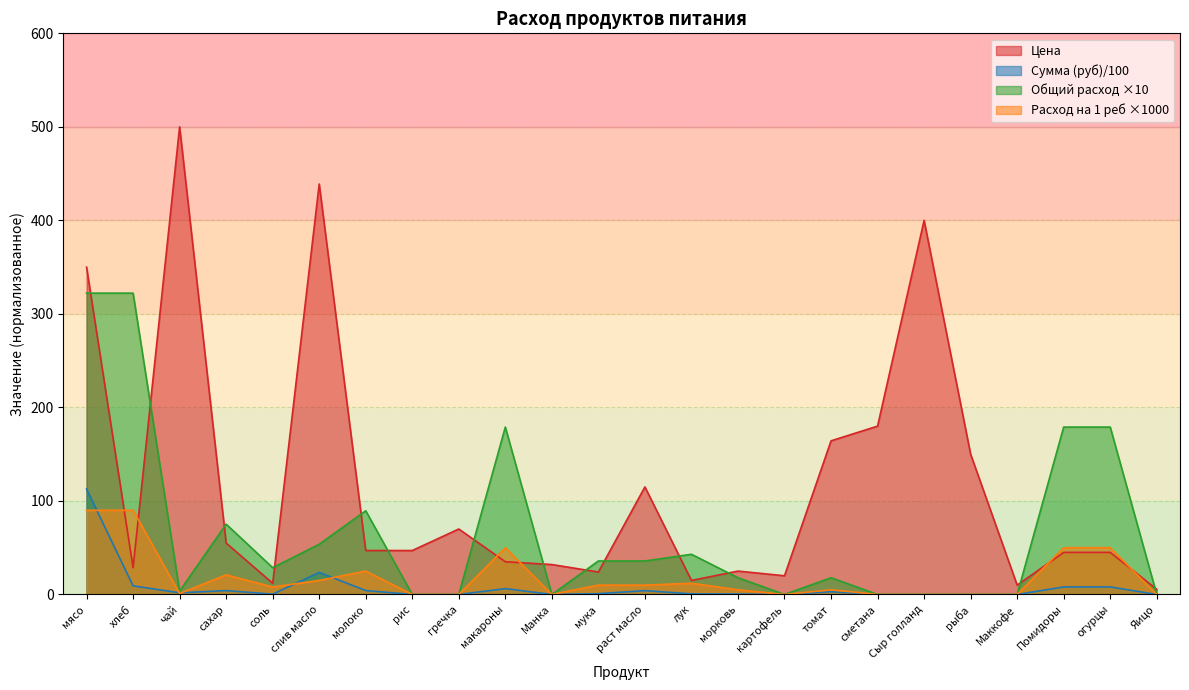

Is the value of Расход на 1 реб at мука greater than the value of Сумма (руб) at картофель?

Yes